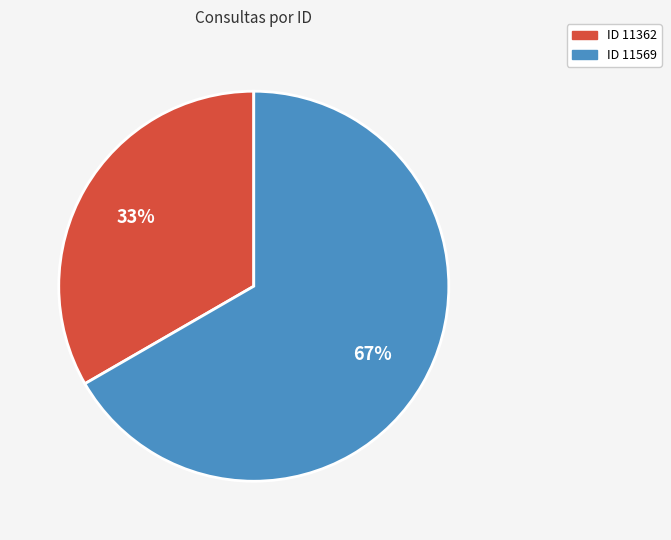

To the nearest percent, what is the average slice percentage?

50%